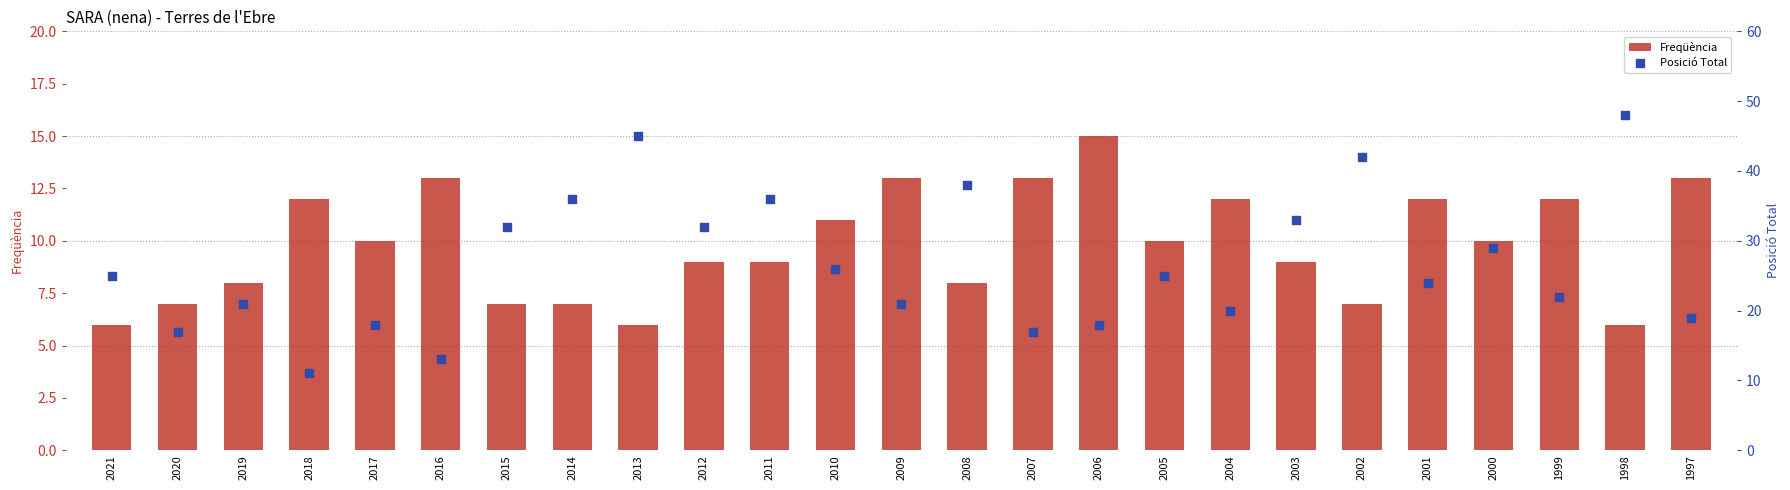

Which series has the largest total across all categories?

Posició Total